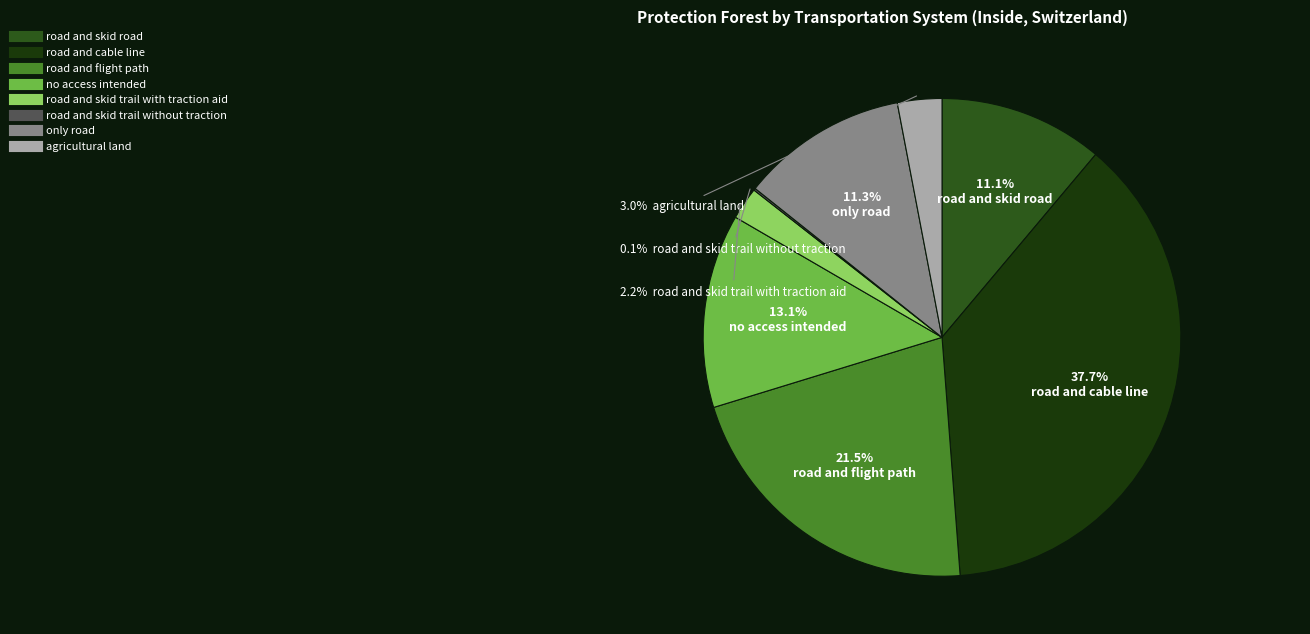

Combined, do road and cable line and only road account for over 50%?

No